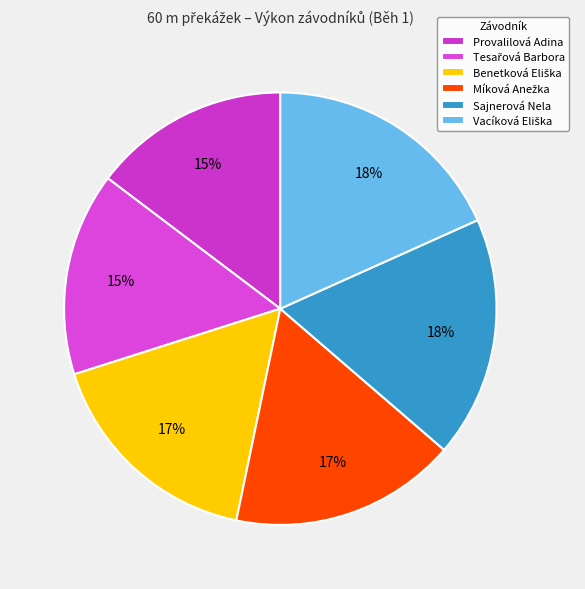

Does Provalilová Adina represent more than half of the total?

No